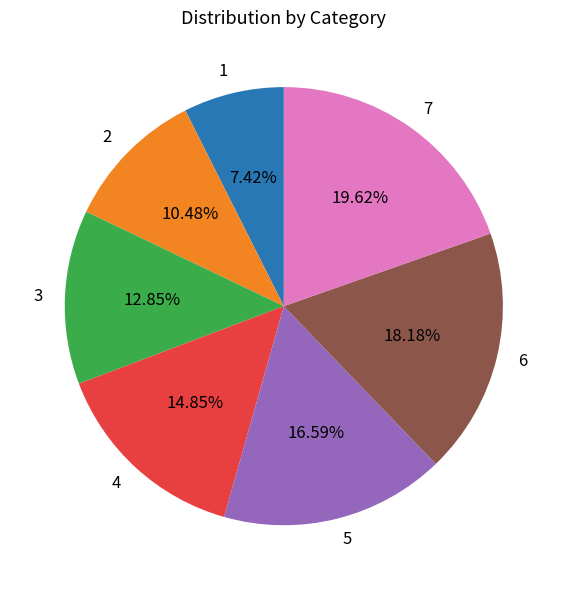

To the nearest percent, what percentage of the pie is 1?

7%